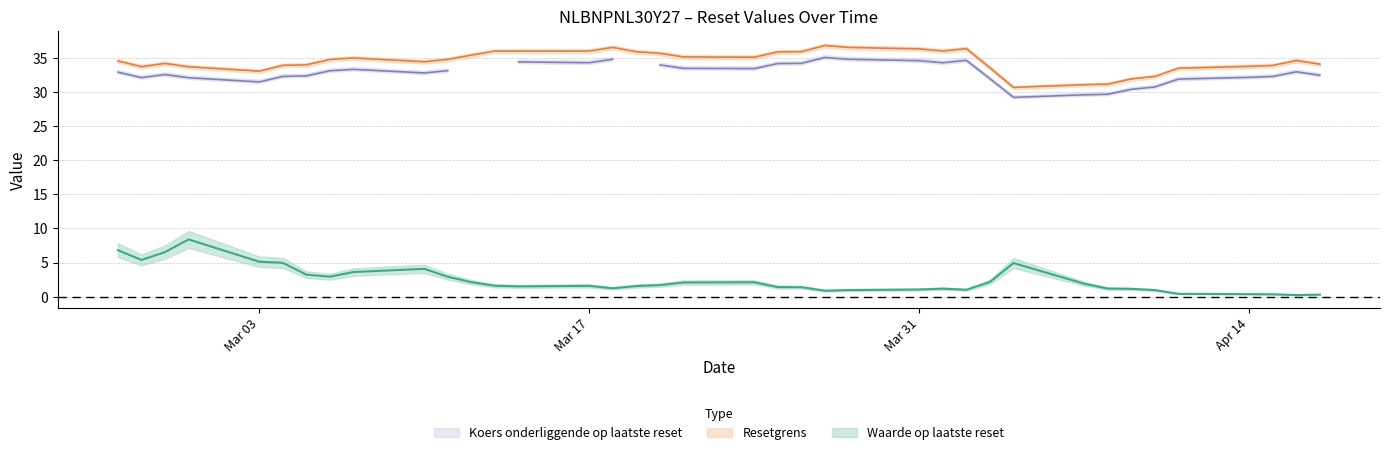

The Waarde op laatste reset series shows 0.2 at 11. True or false?

False